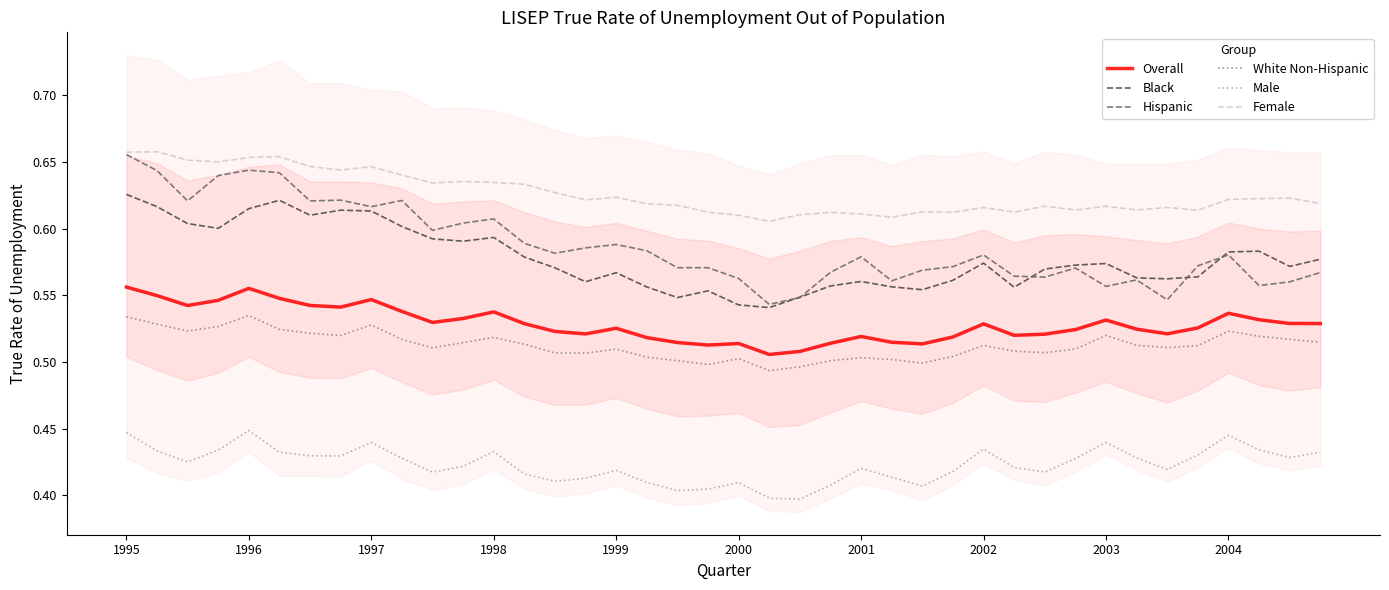

True or false: Overall and Black intersect in this chart.

False